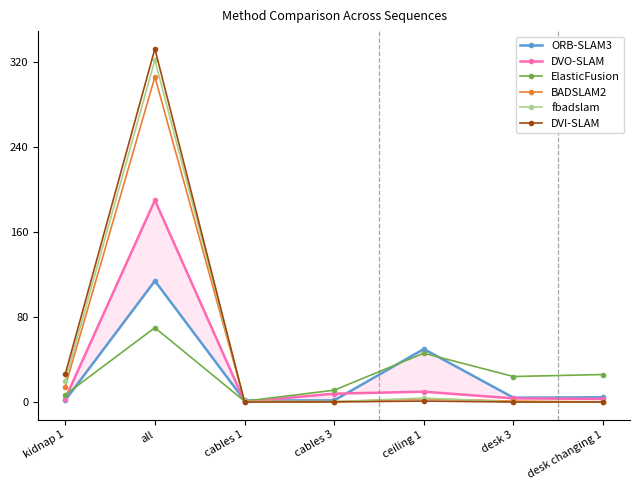

Does the chart have visible grid lines?

No